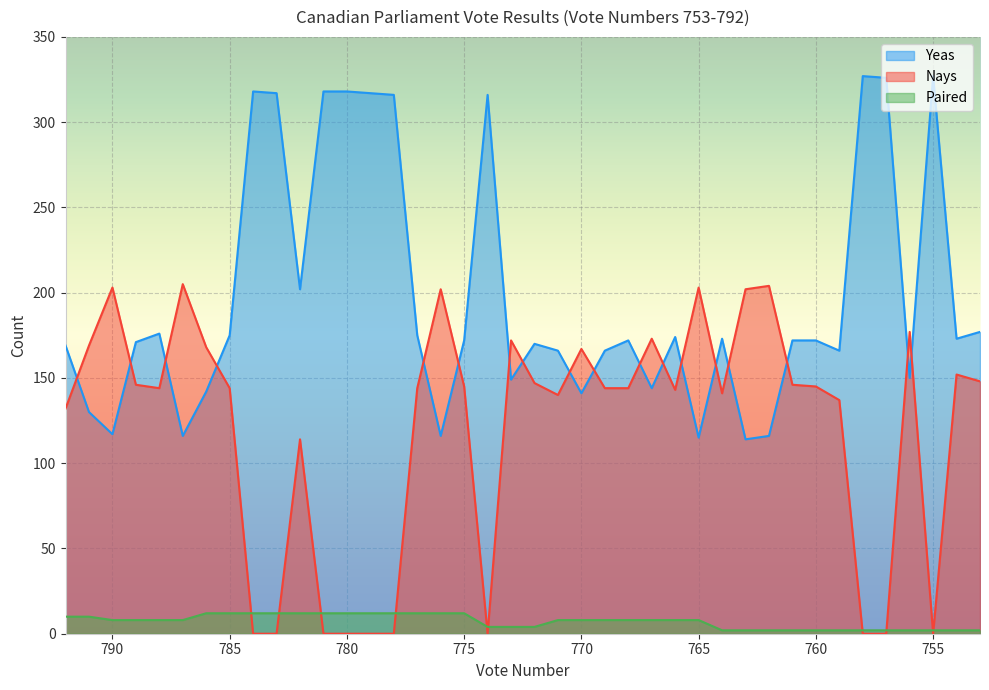

Does the chart display data point markers on the line(s)?

No